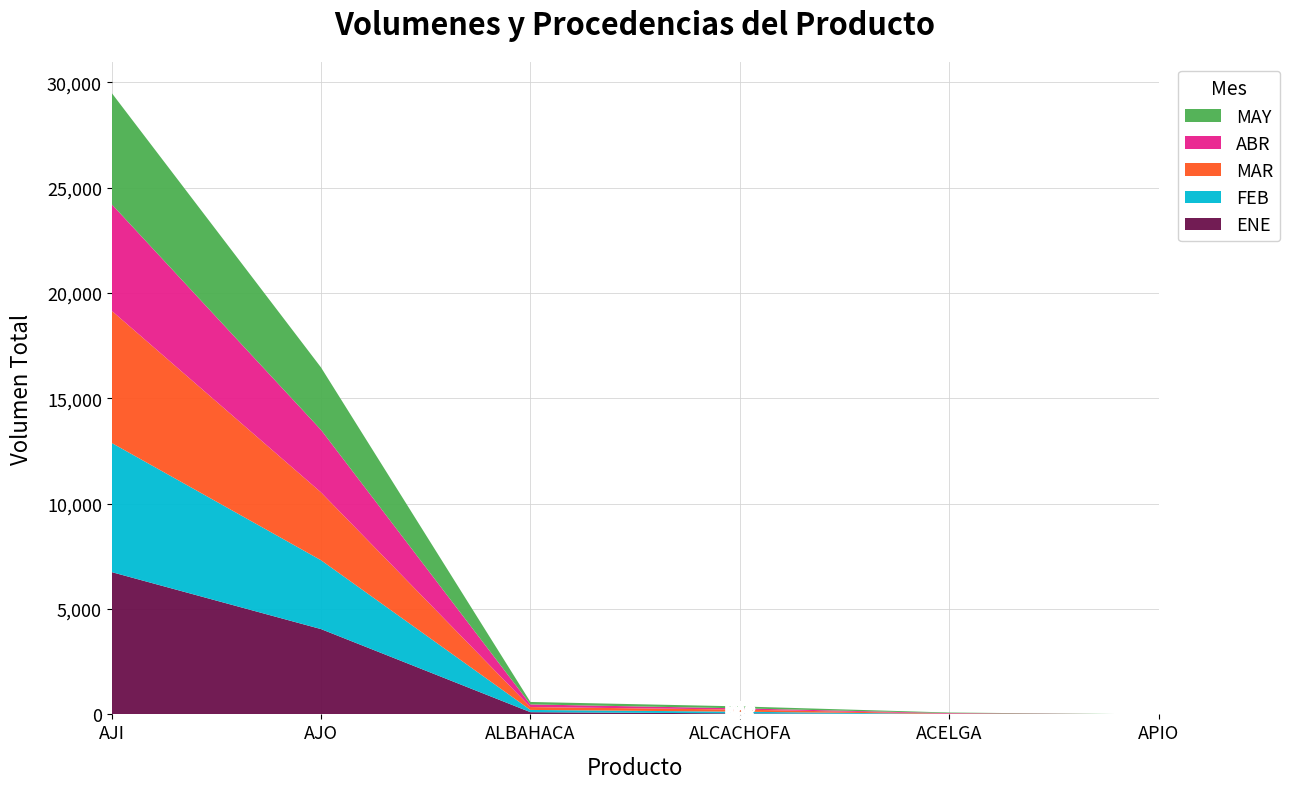

Reading left to right, transcribe all the data shown in this chart.

ENE: 6753	4048	105	47	17	0
FEB: 6131	3268	107	81	4	0
MAR: 6274	3220	136	101	13	0
ABR: 5055	2965	126	58	27	0
MAY: 5282	2963	116	93	27	0